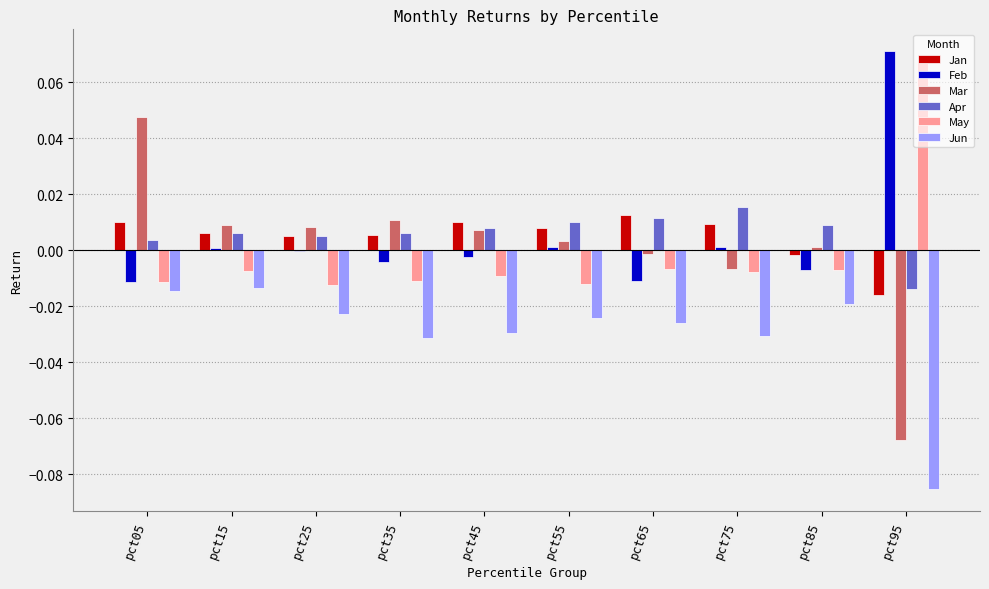

Between pct05 and pct95, which series saw the biggest shift?

Mar